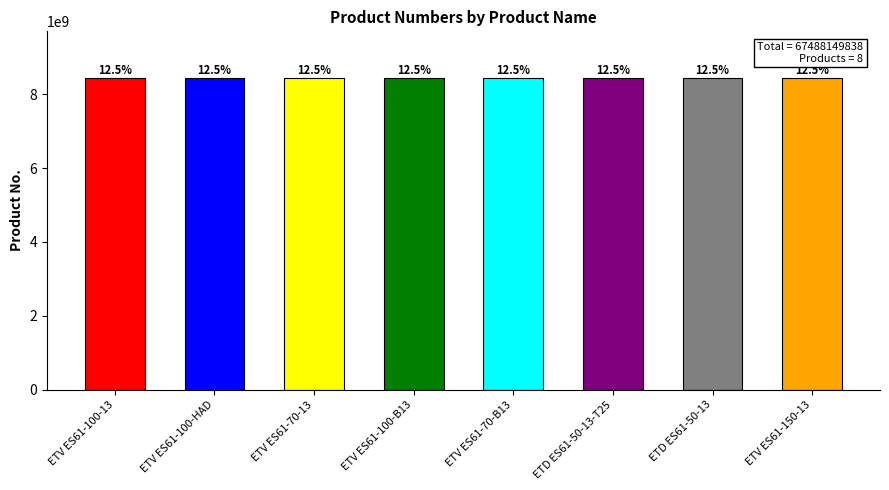

Rank the categories by value from lowest to highest.

ETV ES61-100-13, ETV ES61-150-13, ETV ES61-100-HAD, ETV ES61-70-13, ETV ES61-100-B13, ETV ES61-70-B13, ETD ES61-50-13-T25, ETD ES61-50-13